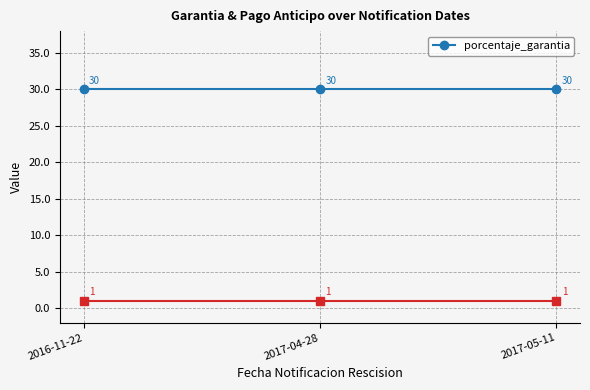

Does the chart display data point markers on the line(s)?

Yes